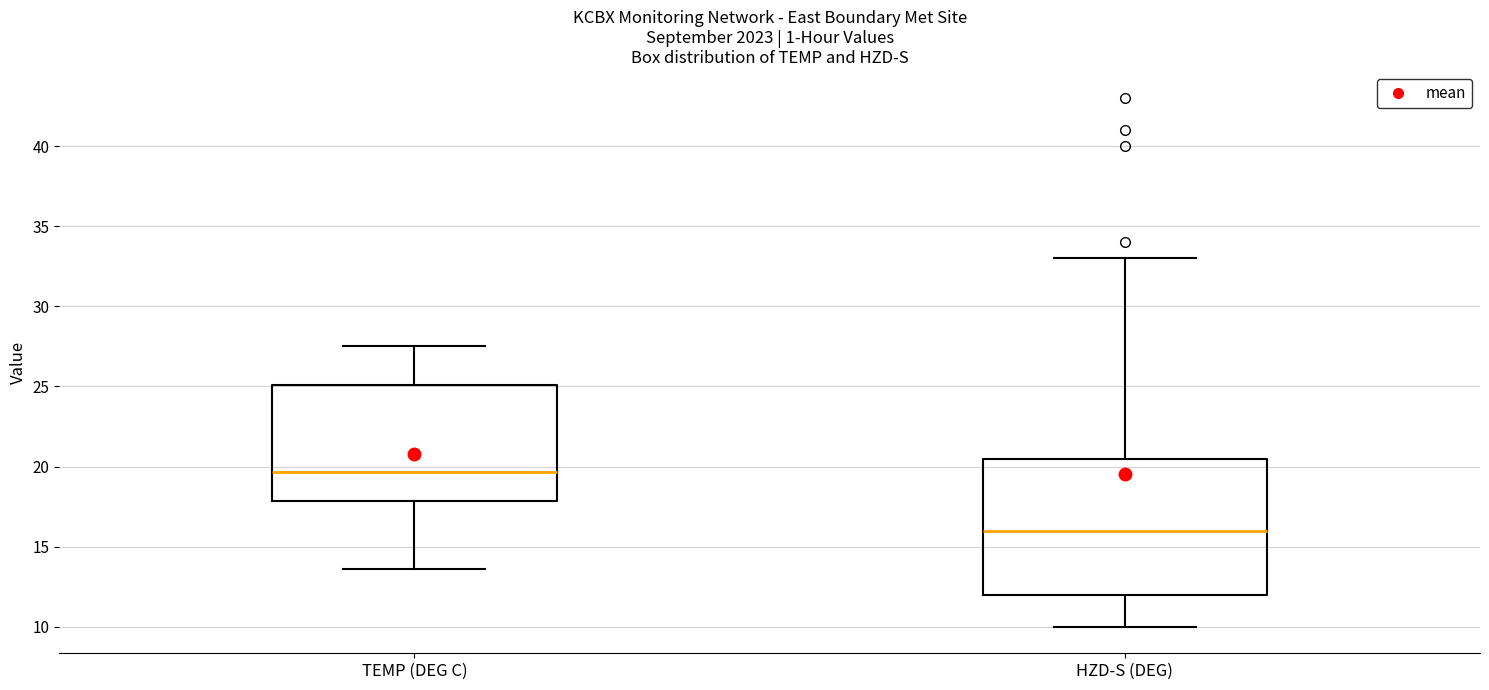

Which box is the tallest, from its lower edge to its upper edge?

HZD-S (DEG)